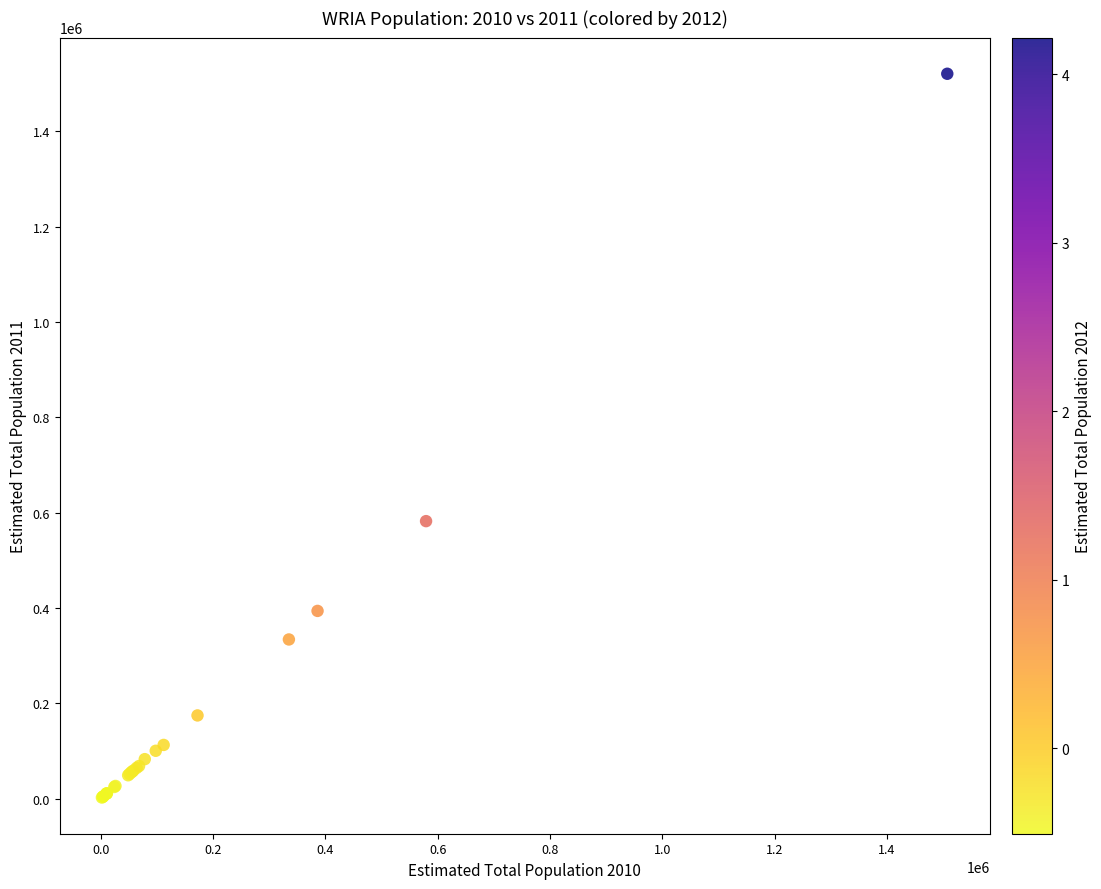

What Y value in the scatter plot is closest to 761335?

582027.4